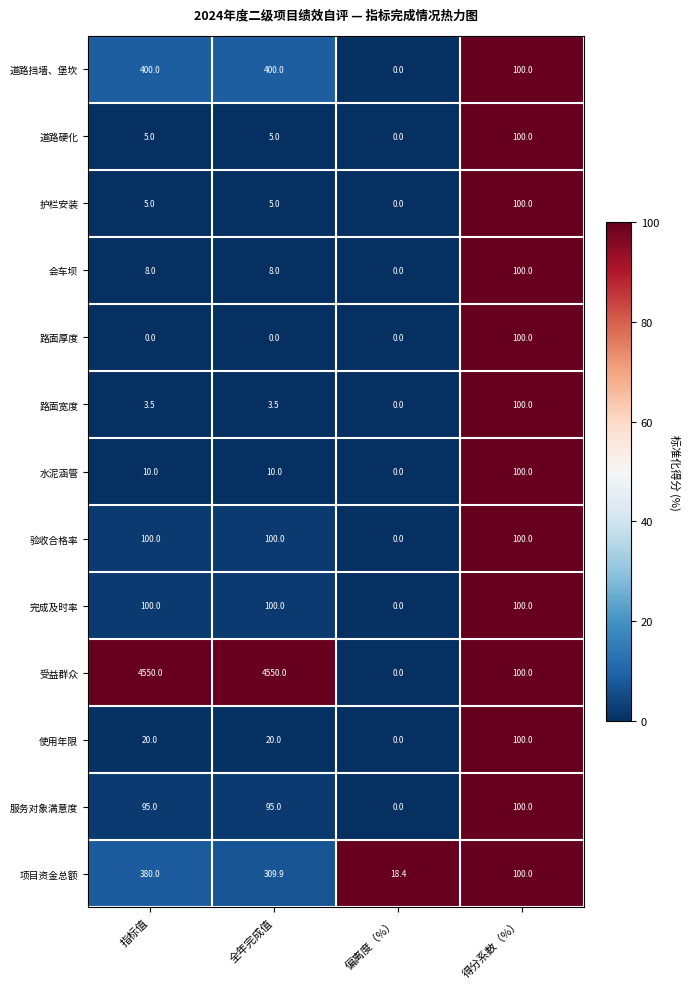

What is the sum of all 验收合格率 values?

300.0